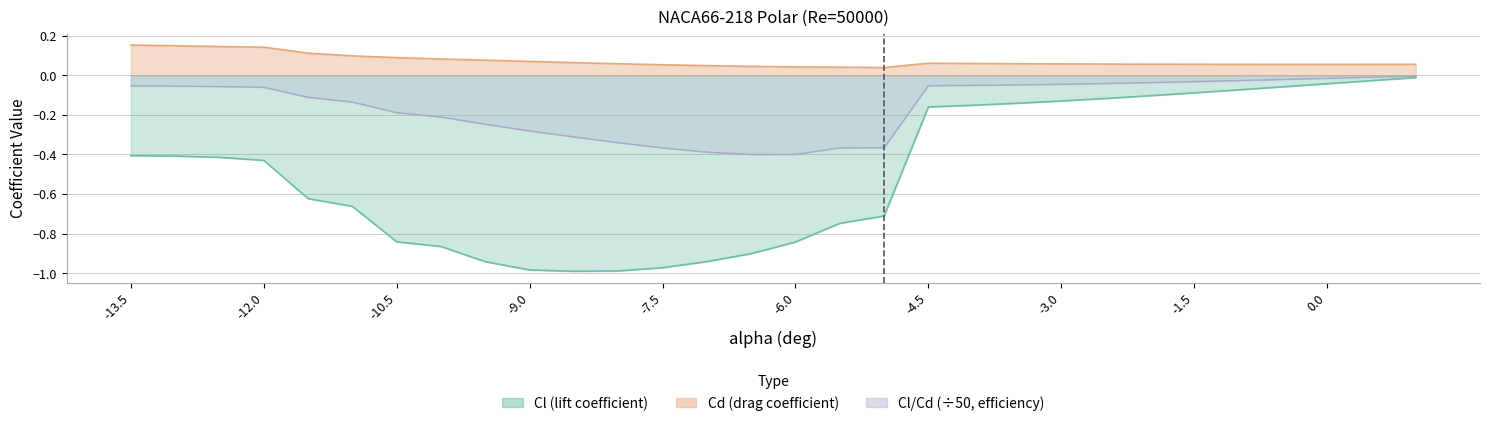

How many categories are shown in the chart?

30